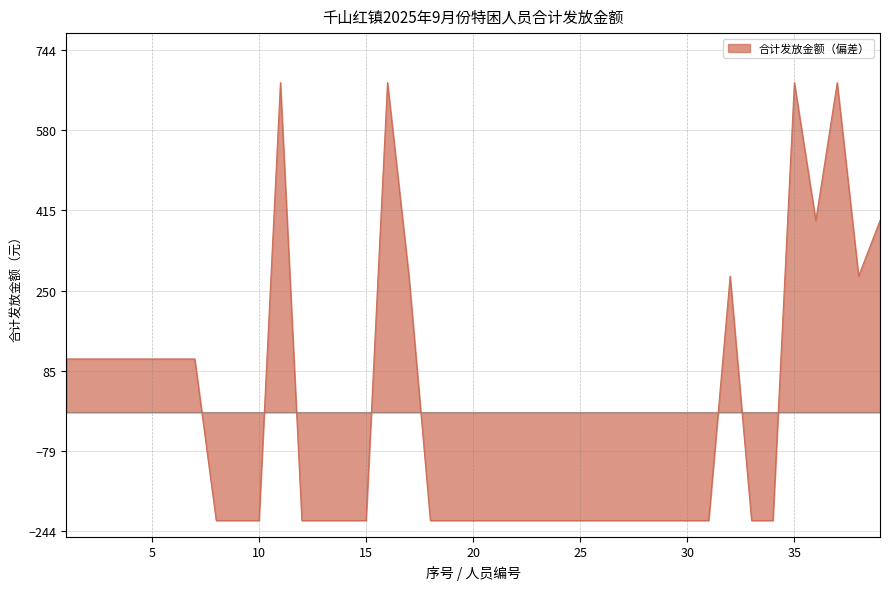

What is the difference between the maximum and minimum values?

898.5